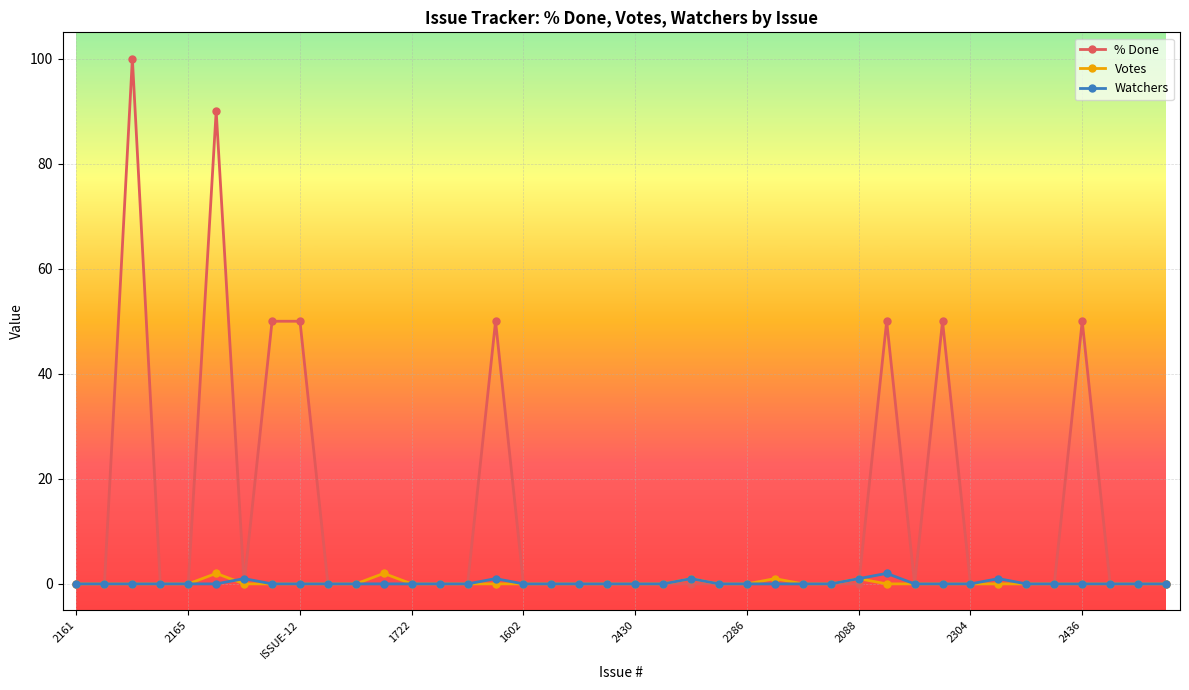

Which series has the widest spread of values?

% Done